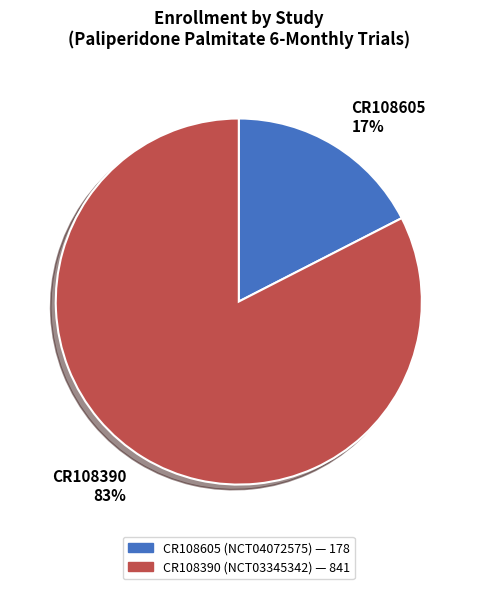

To the nearest percent, what is the average slice percentage?

50%